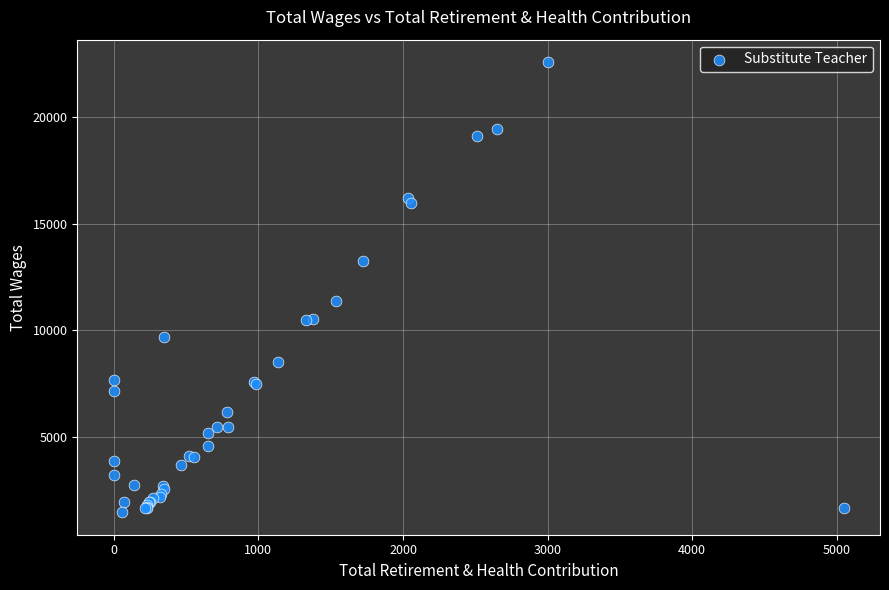

What Y value in the scatter plot is closest to 12022?

11375